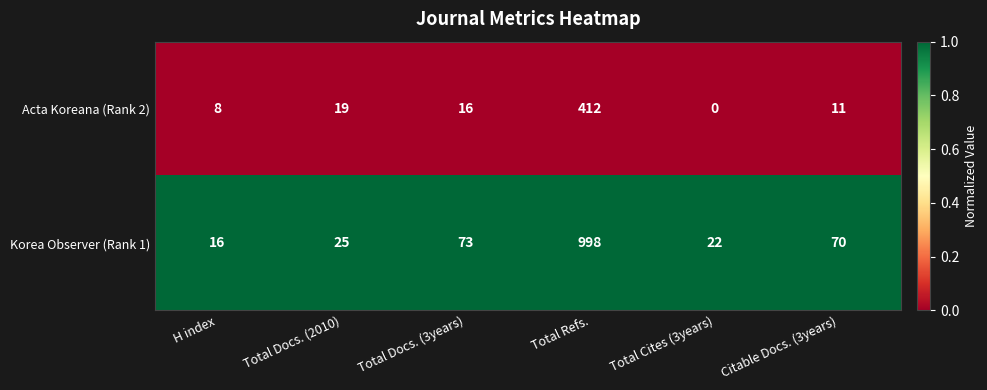

The Korea Observer (Rank 1) series shows 12 at Total Cites (3years). True or false?

False